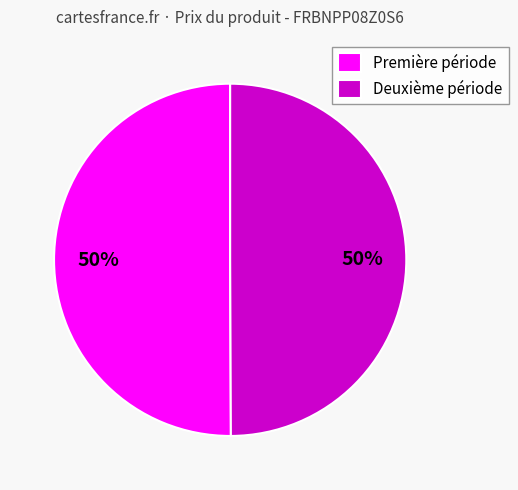

What percentage is the Première période slice, to the nearest percent?

50%